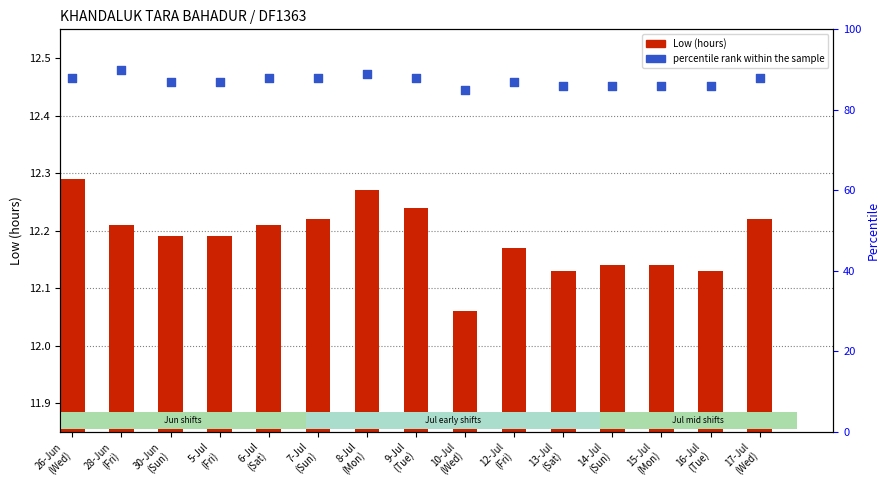

Which series reaches the minimum Y coordinate?

Low (hours worked)